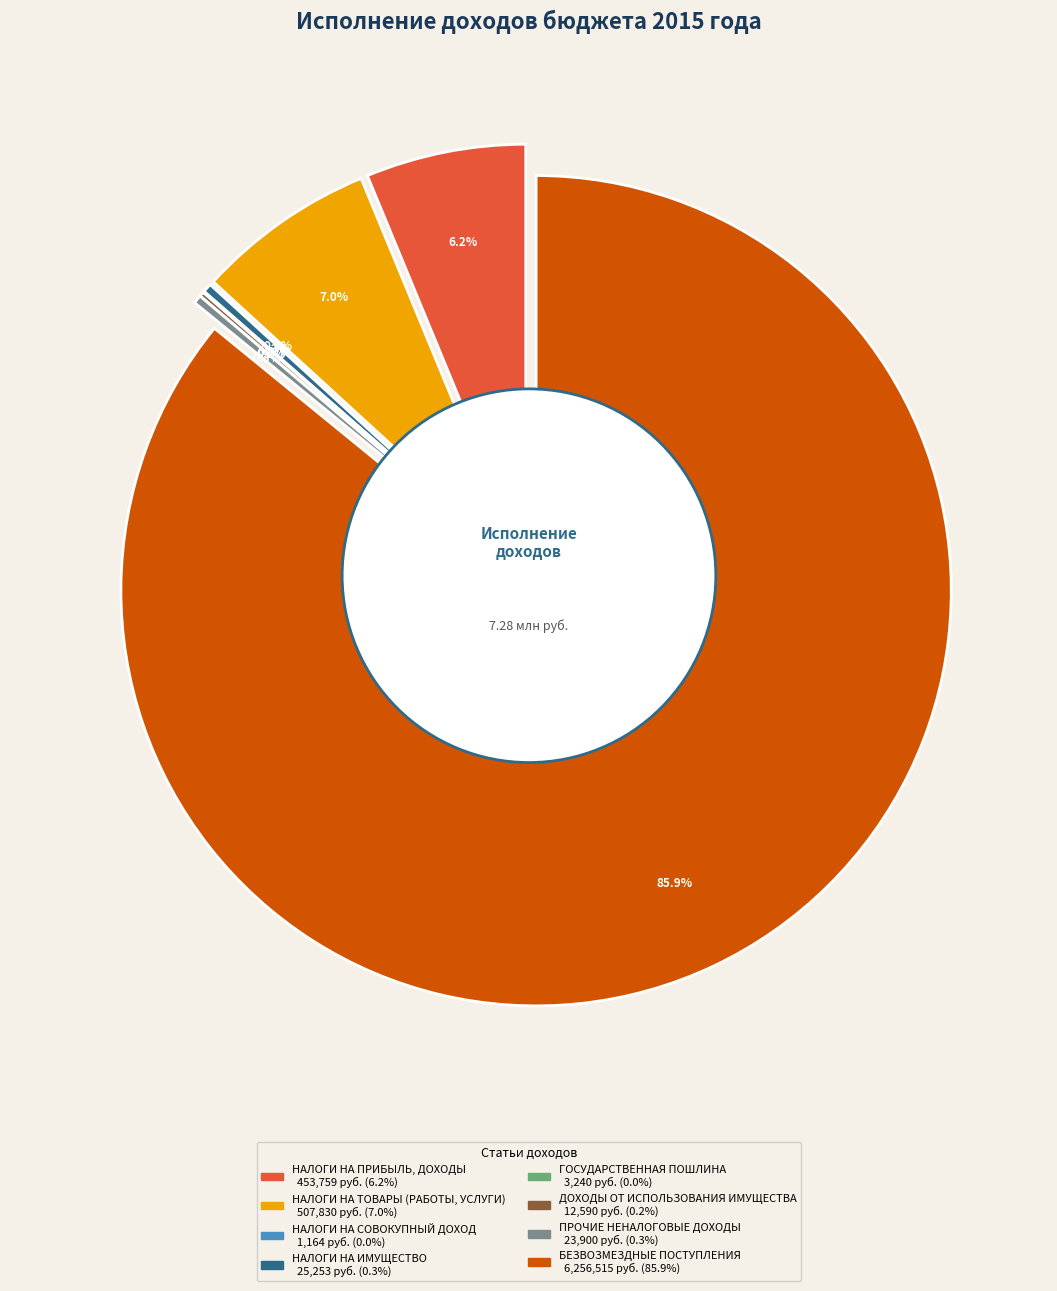

What portion of the pie excludes НАЛОГИ НА ТОВАРЫ (РАБОТЫ, УСЛУГИ)?

93.0%